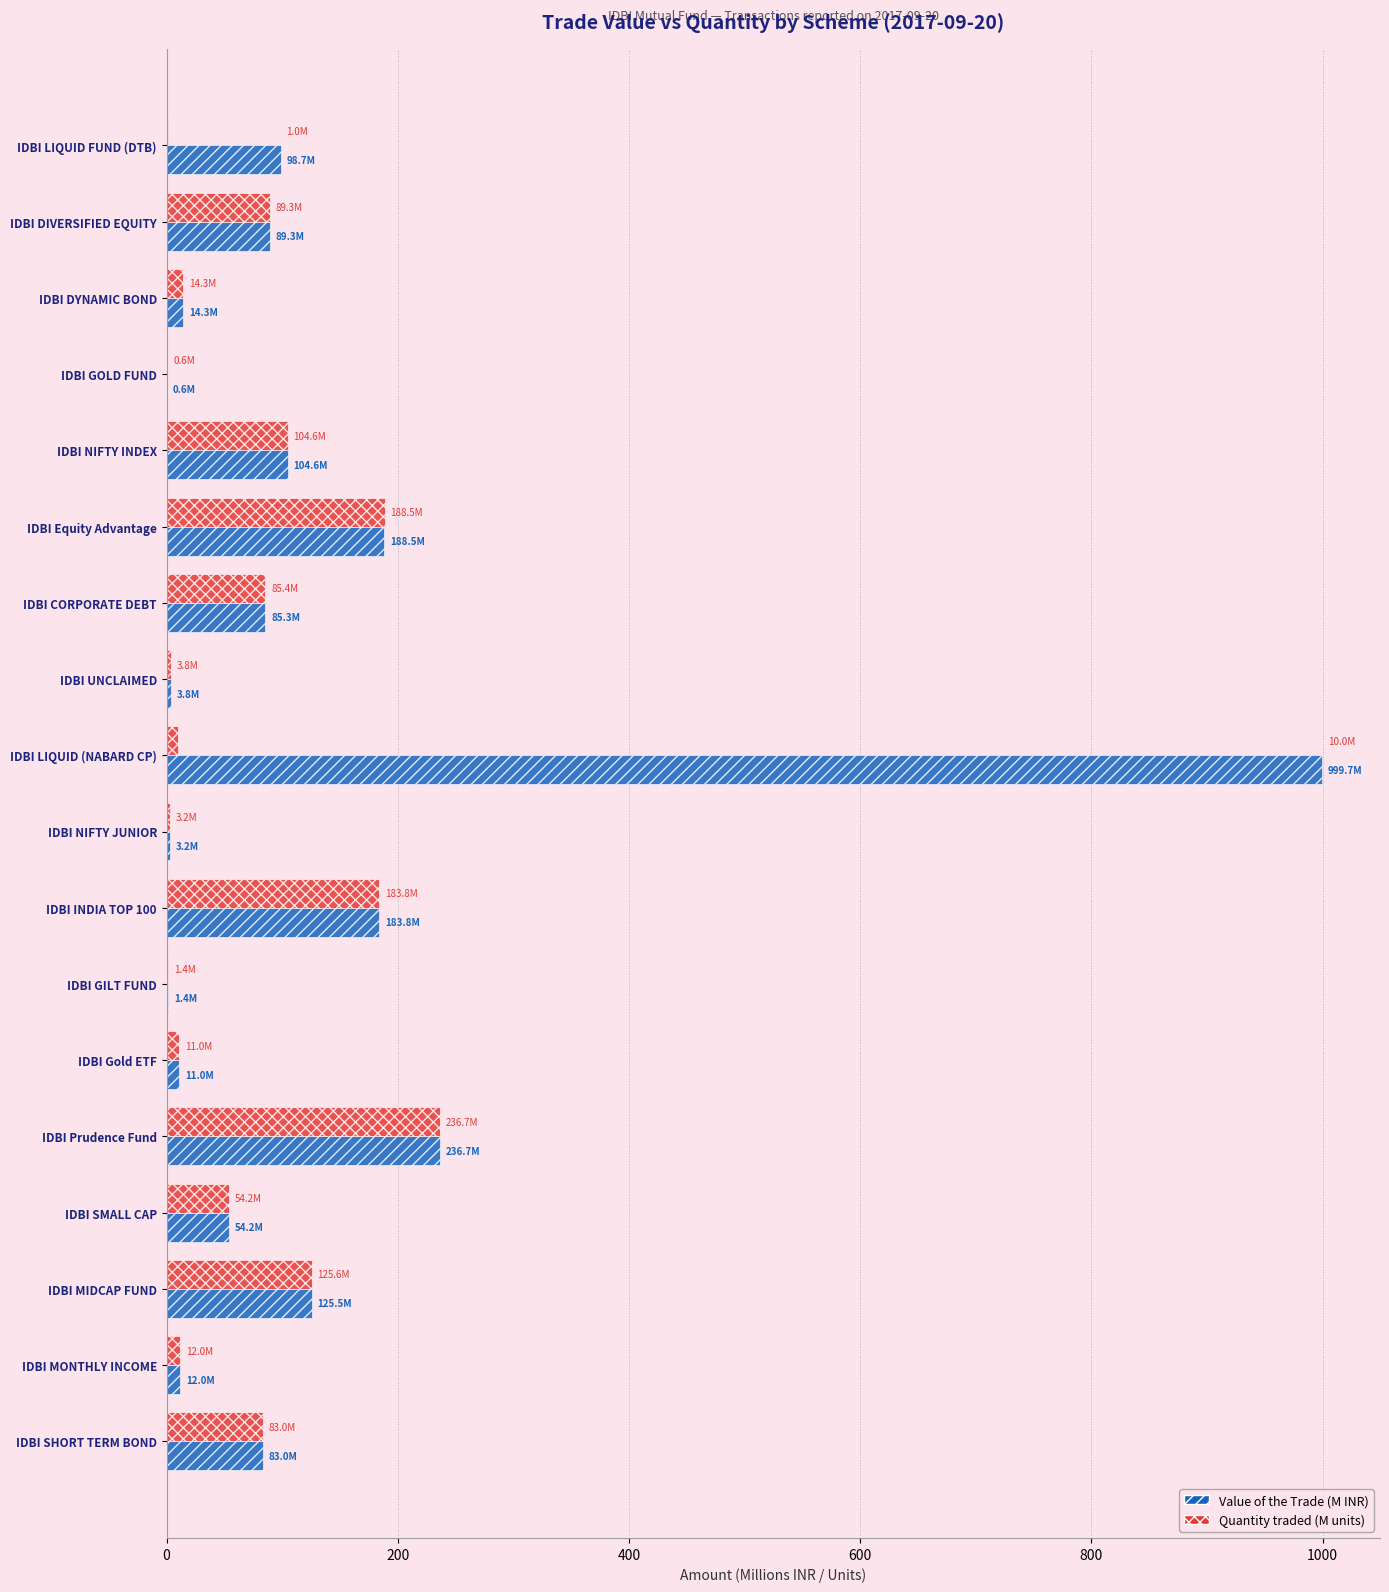

At which category does the chart reach its peak across all series?

IDBI LIQUID (NABARD CP)